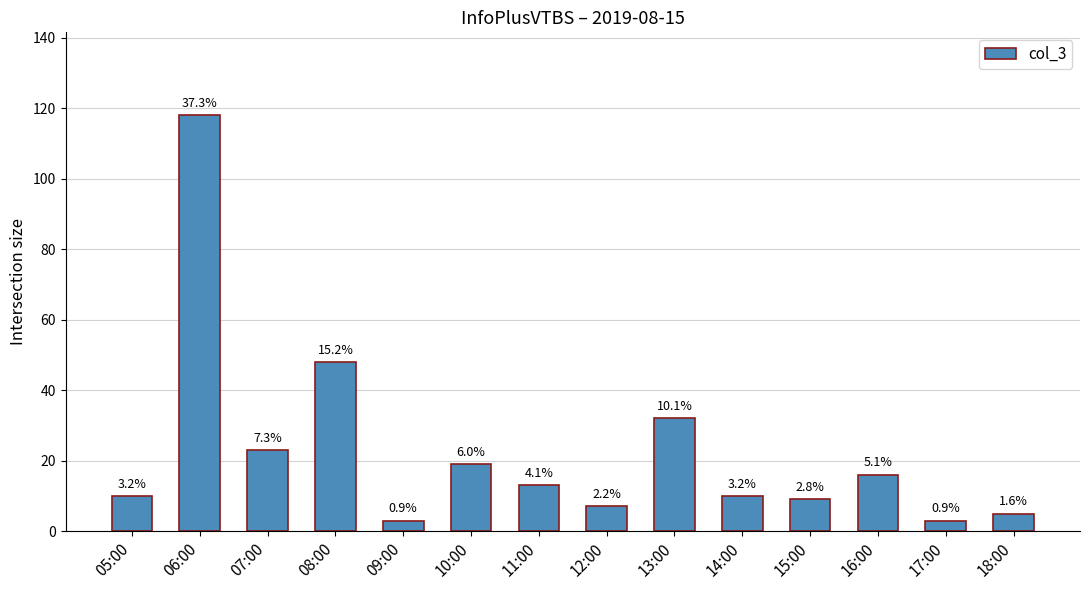

How many bars are there in total?

14